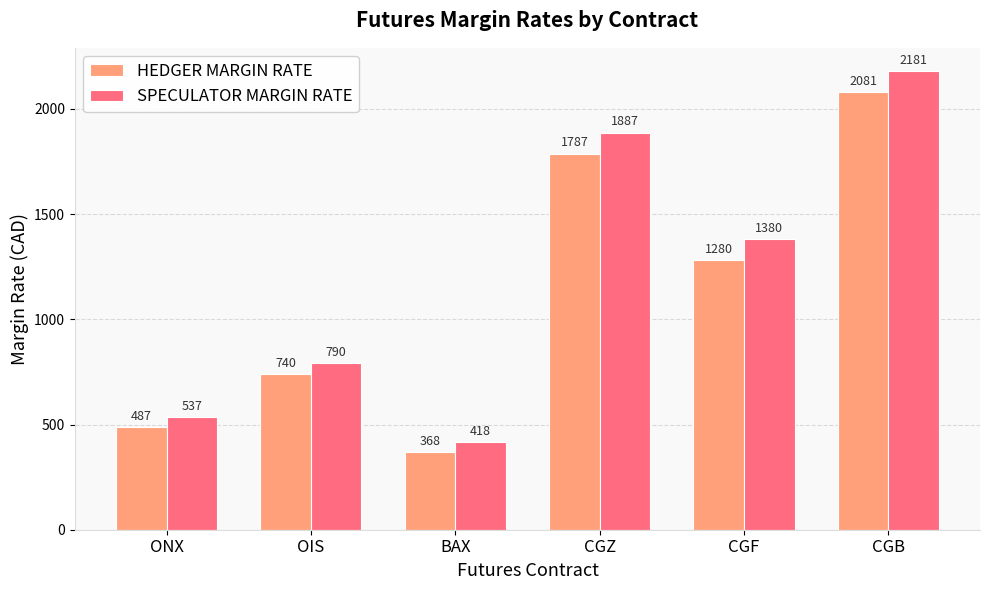

What is the smallest value displayed?

368